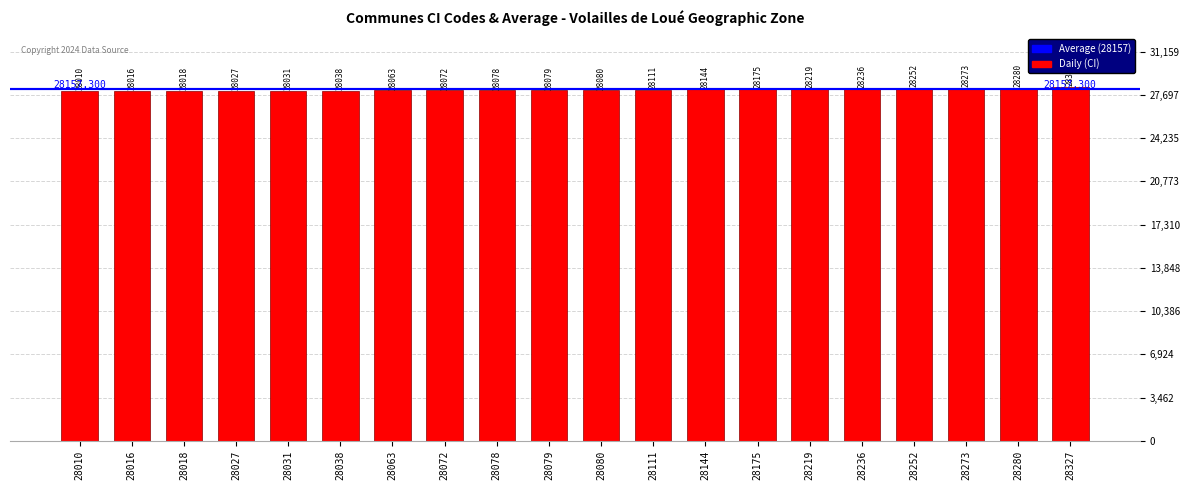

What is the smallest value displayed?

28010